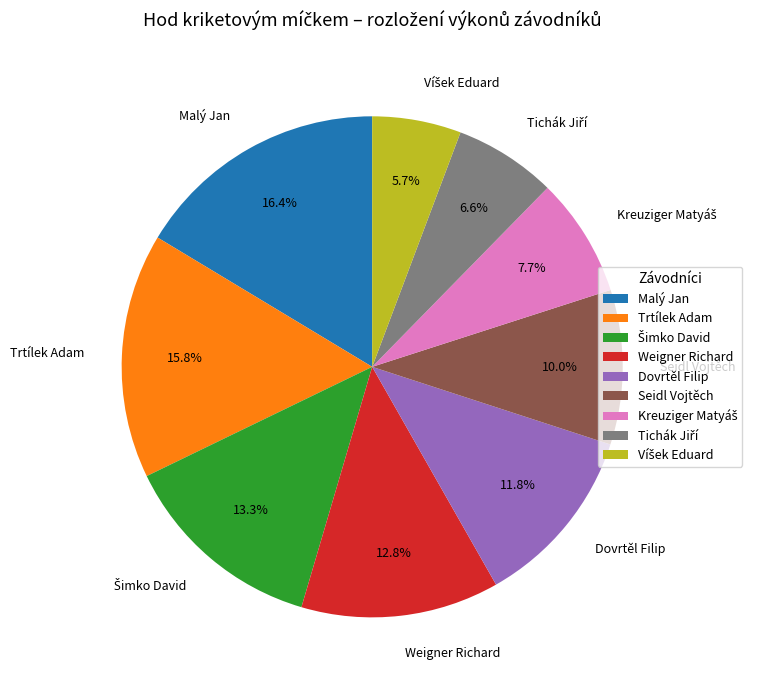

What is the ratio of the value at Trtílek Adam to the value at Malý Jan?

1.0